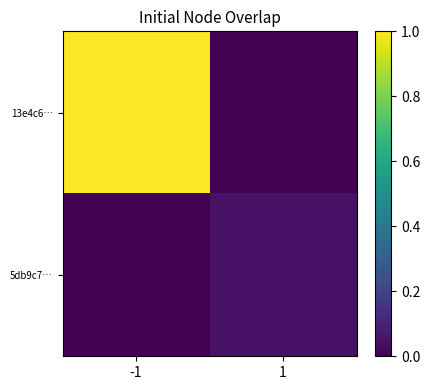

Which category has the highest value across all series?

-1